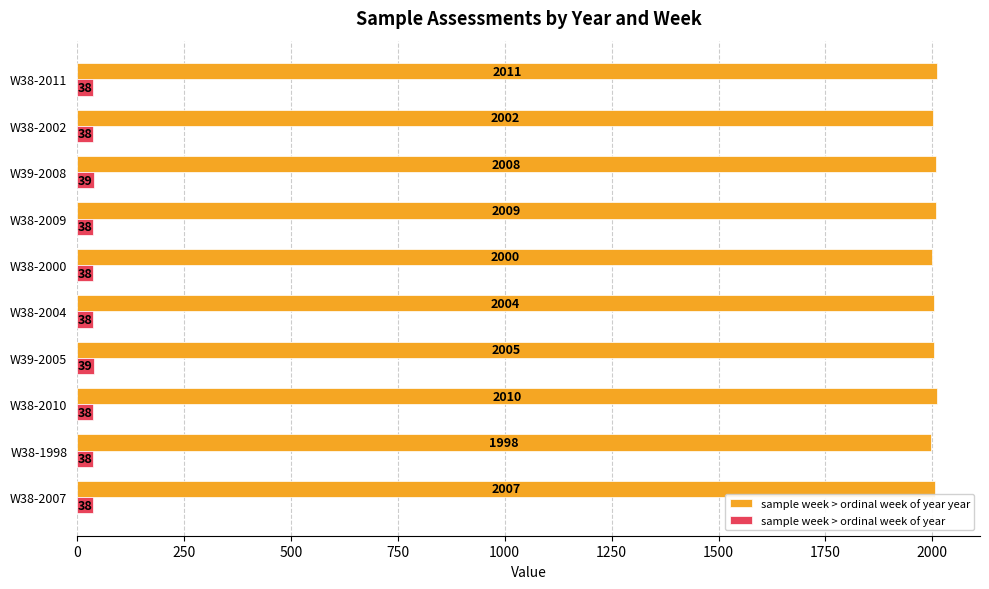

Between W39-2005 and W38-2000, which series saw the biggest shift?

sample week > ordinal week of year year